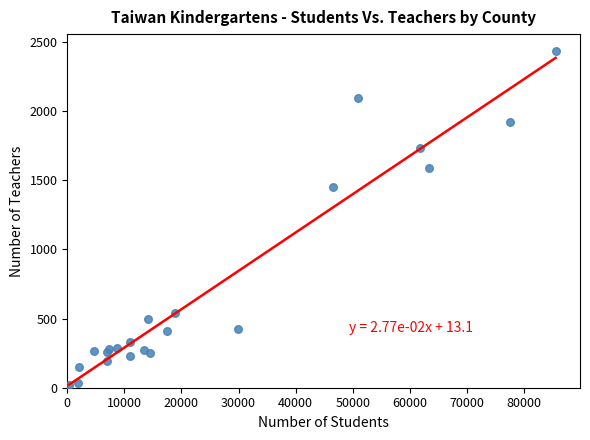

What Y value in the scatter plot is closest to 1228?

1453